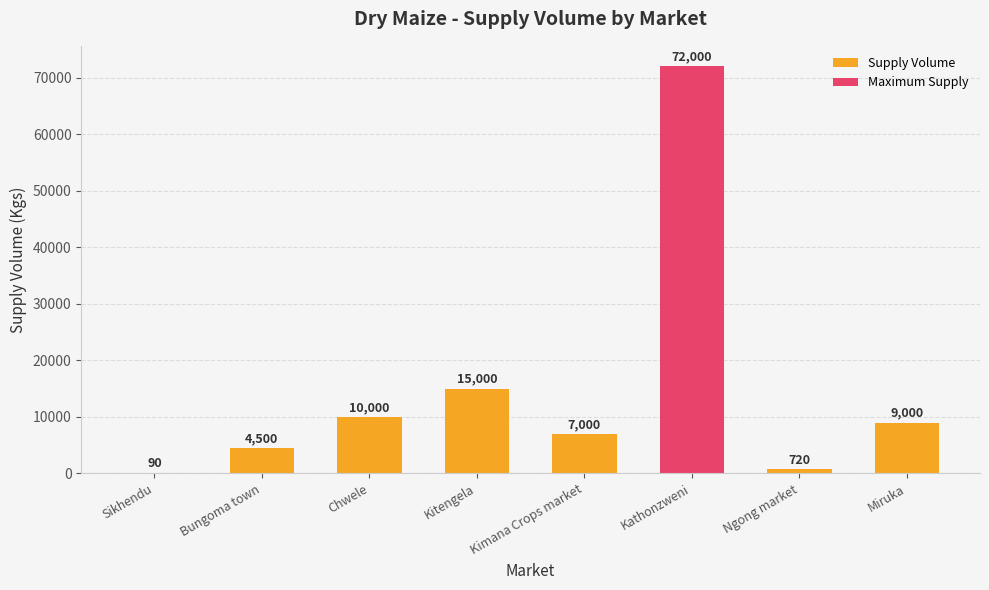

What is the maximum value shown in the chart?

72000